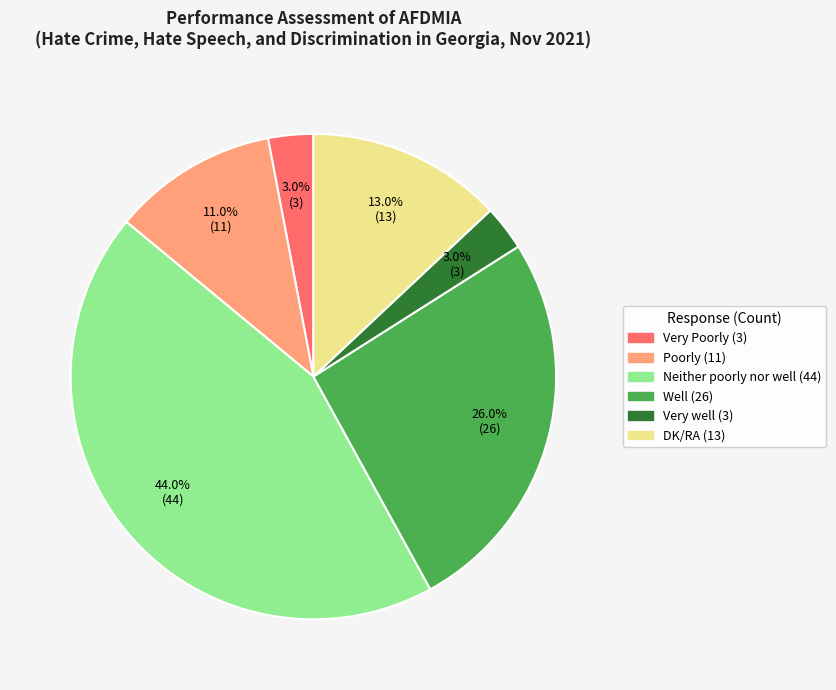

Is there a majority slice in this chart?

No